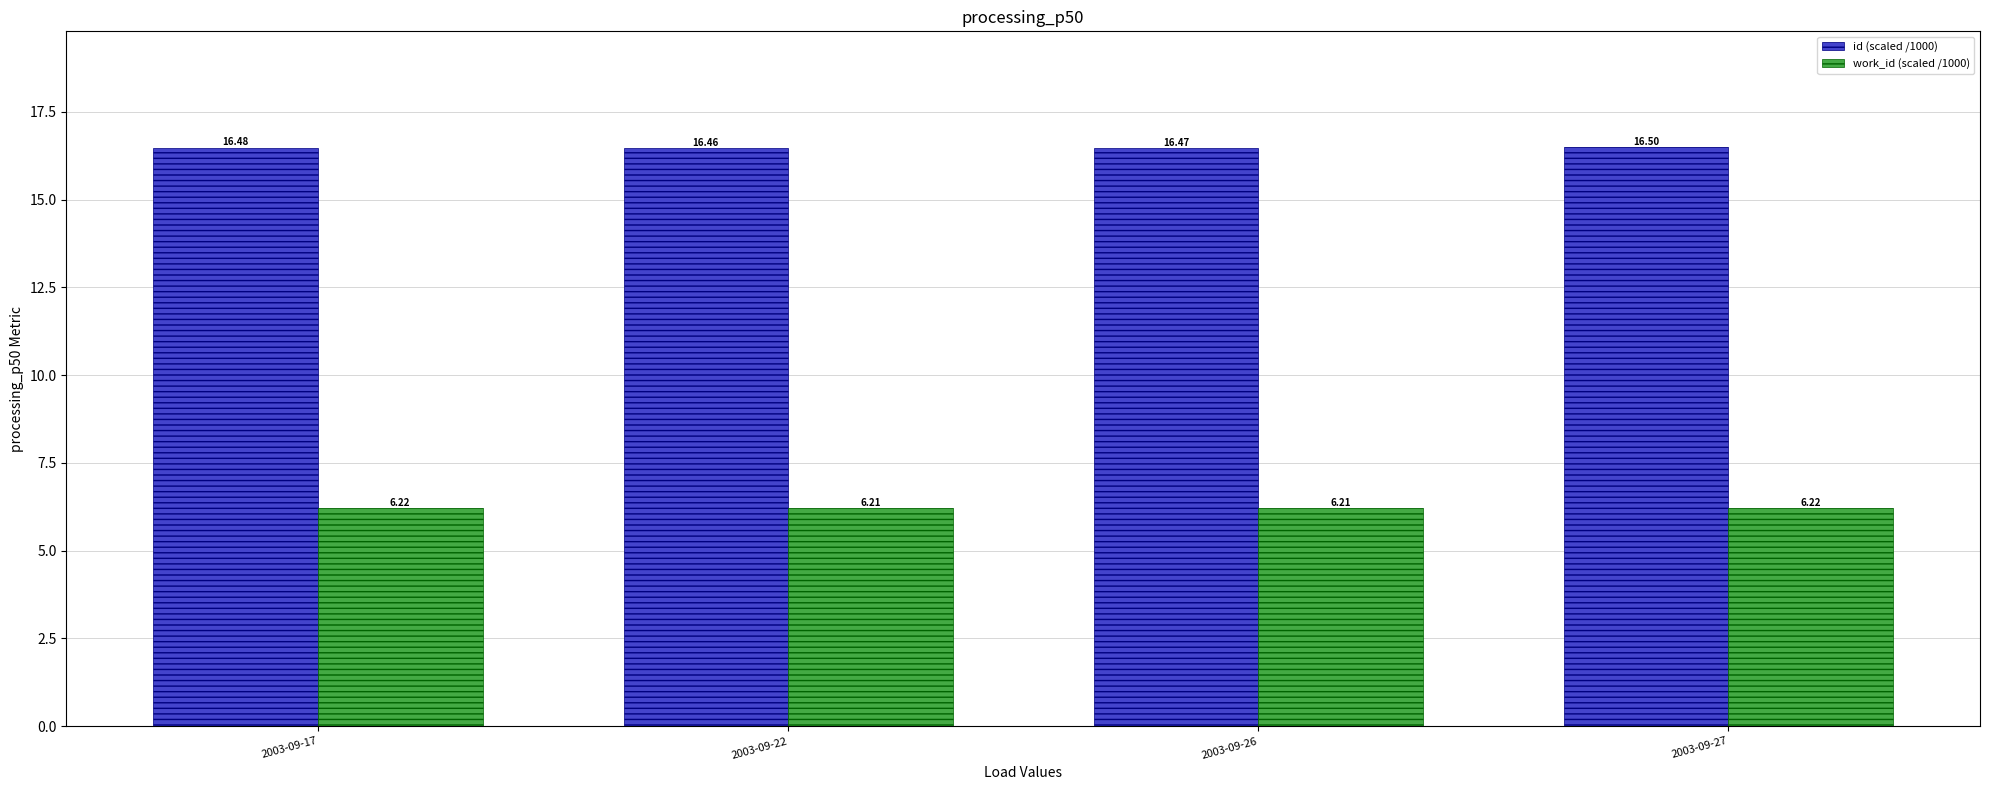

Count the number of categories in the chart.

4